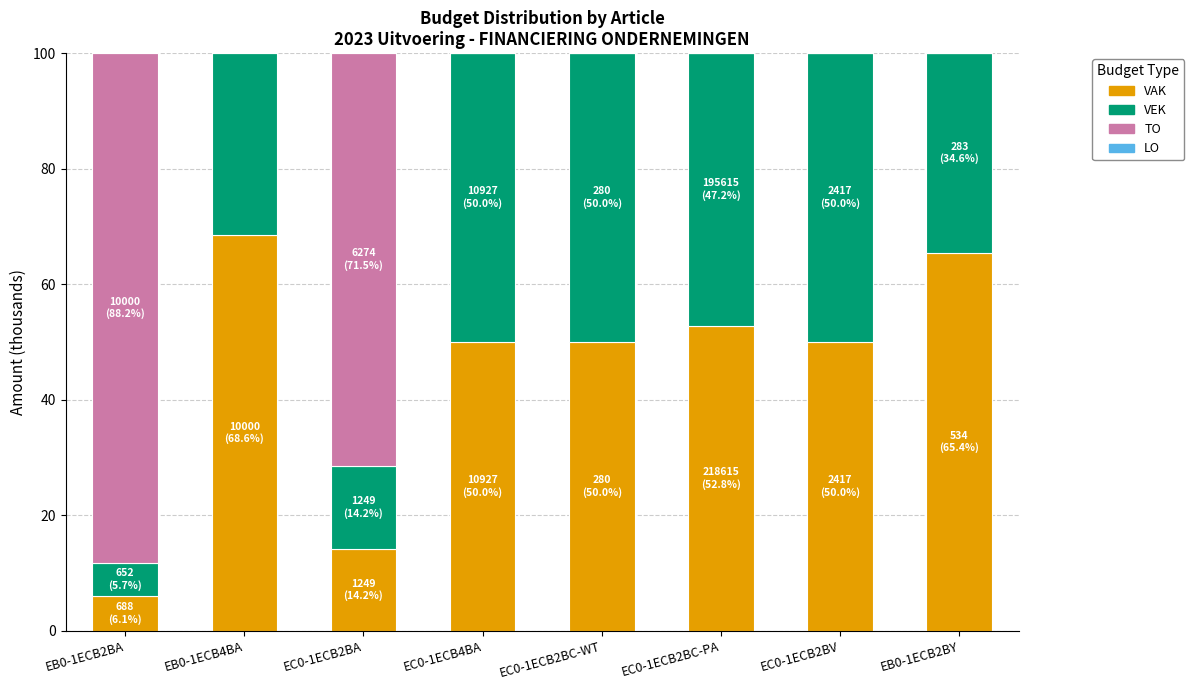

Which has a higher value, EC0-1ECB2BC-WT or EB0-1ECB2BA?

EC0-1ECB2BC-WT